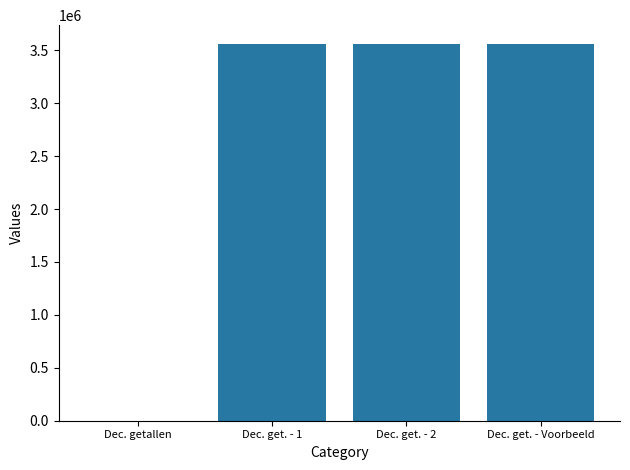

What is the sum of the values at Dec. get. - Voorbeeld and Dec. get. - 2?

7118322